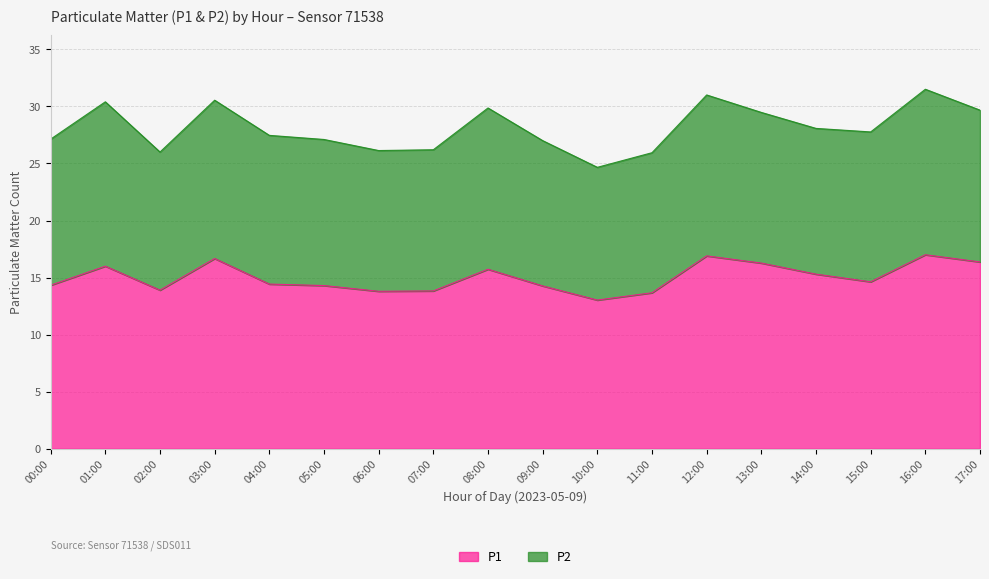

What is the change in value from 04:00 to 13:00?

+1.8